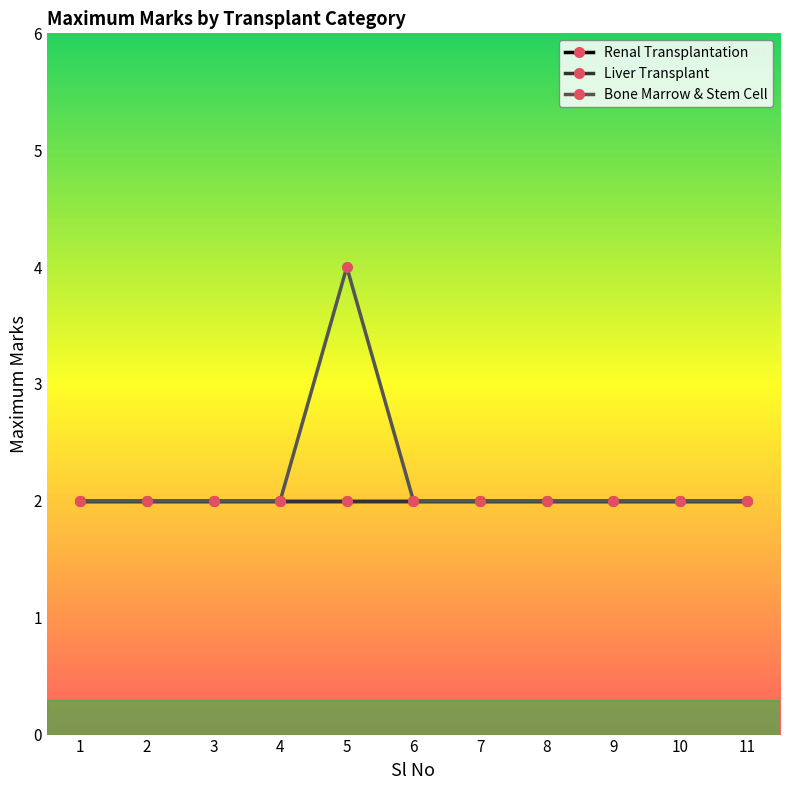

True or false: Bone Marrow & Stem Cell has more than 0 points higher than both neighbors.

True